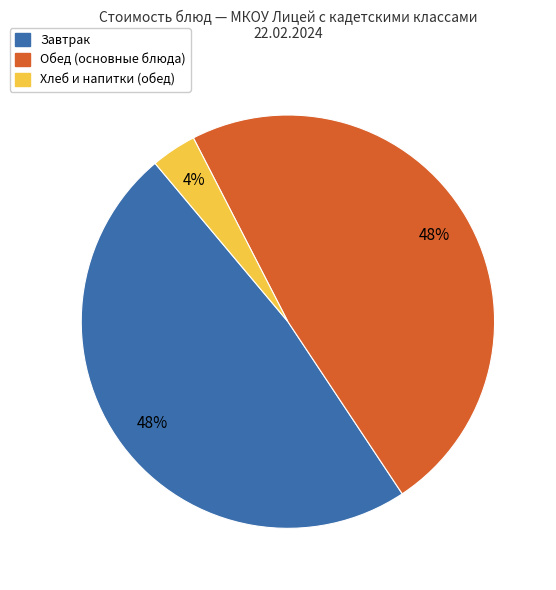

Is there any slice that represents more than half of the pie?

No